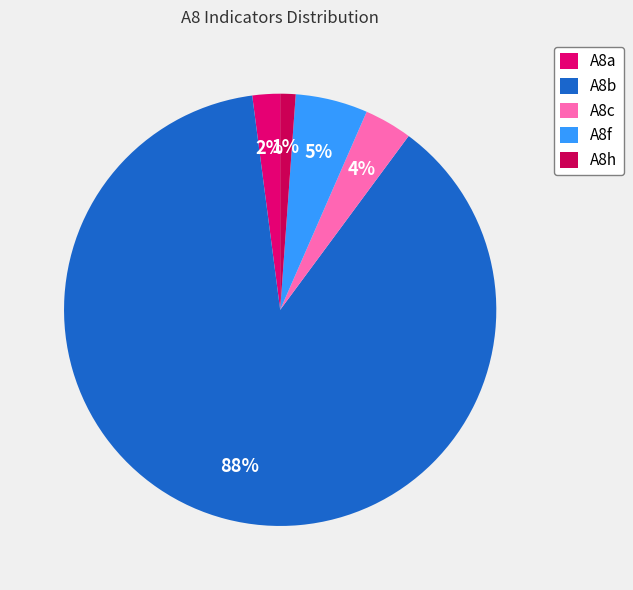

The A8f slice represents 1% of the pie. True or false?

False